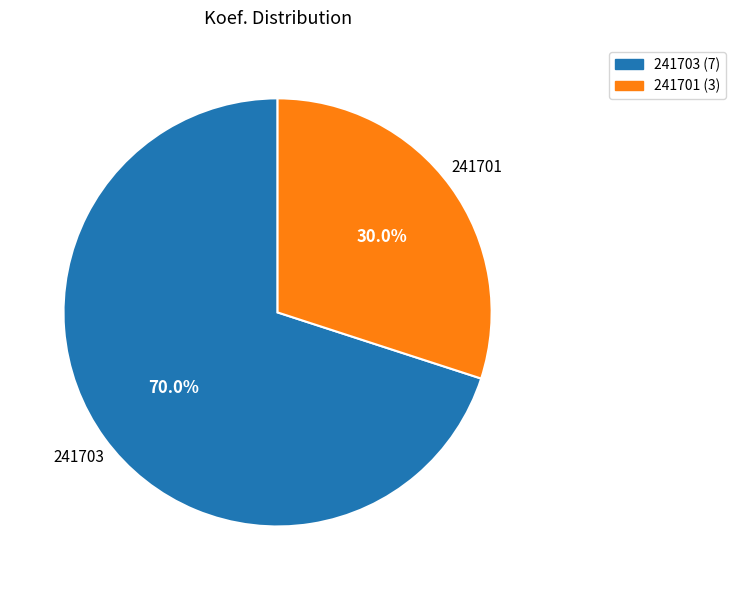

What percentage do 241701 and 241703 together represent?

100.0%